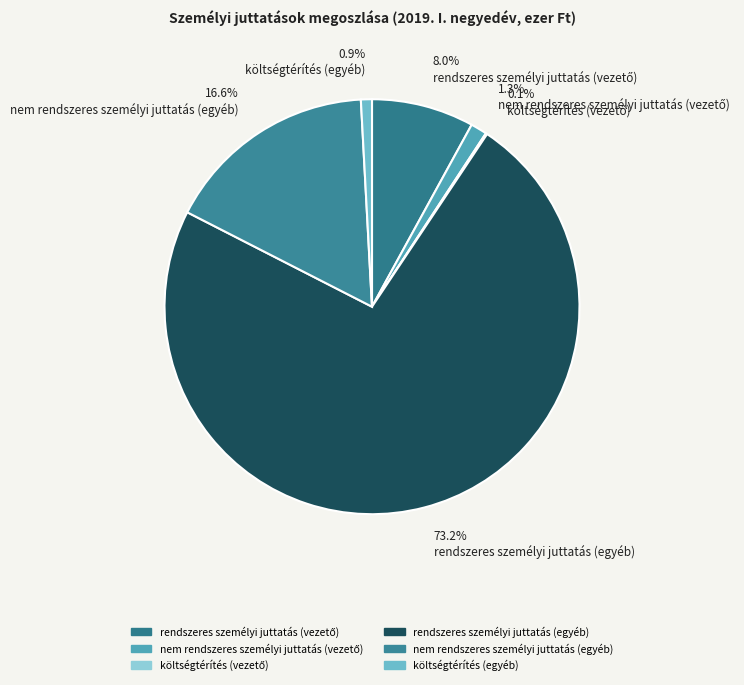

Which category has the smallest portion of the pie?

költségtérítés (vezető)